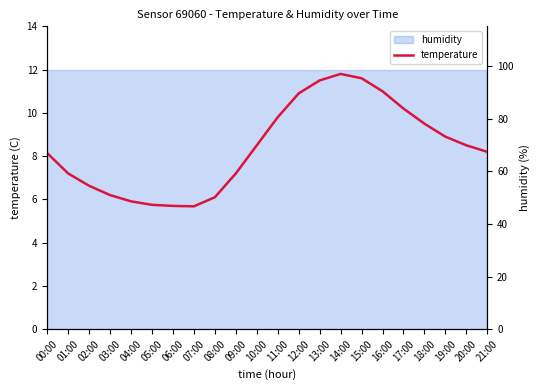

Rank the series by their maximum value, from lowest to highest.

temperature, humidity (%)